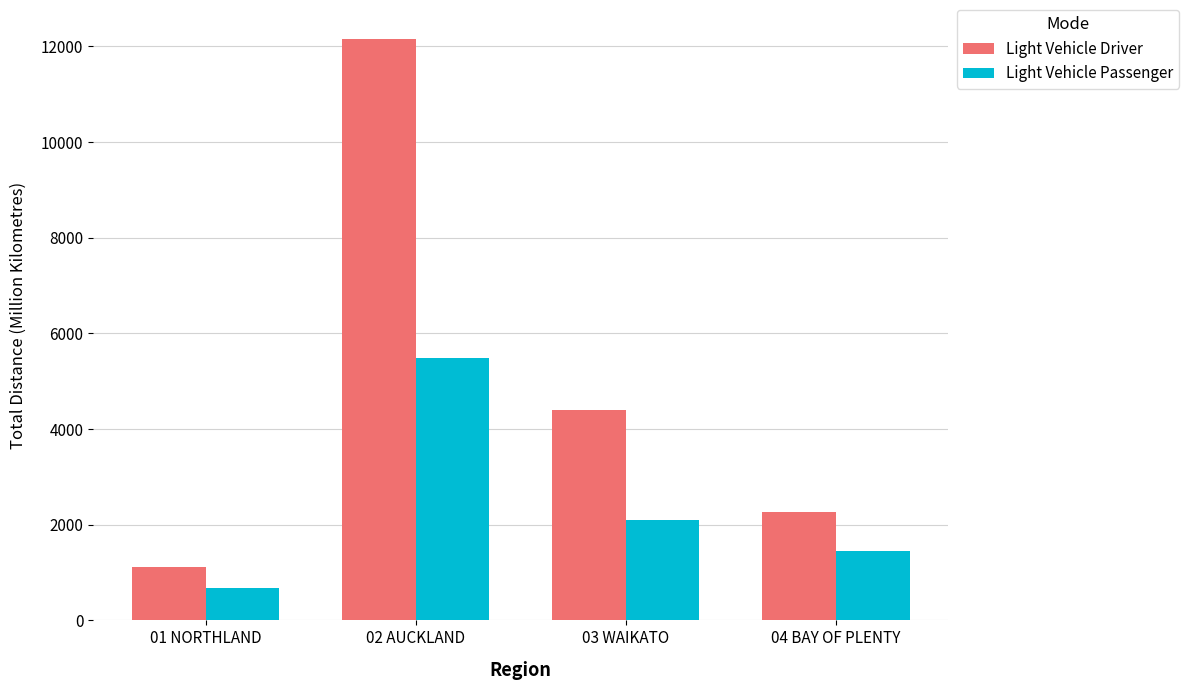

Is it true that Light Vehicle Passenger equals 5493.0 at 02 AUCKLAND?

True